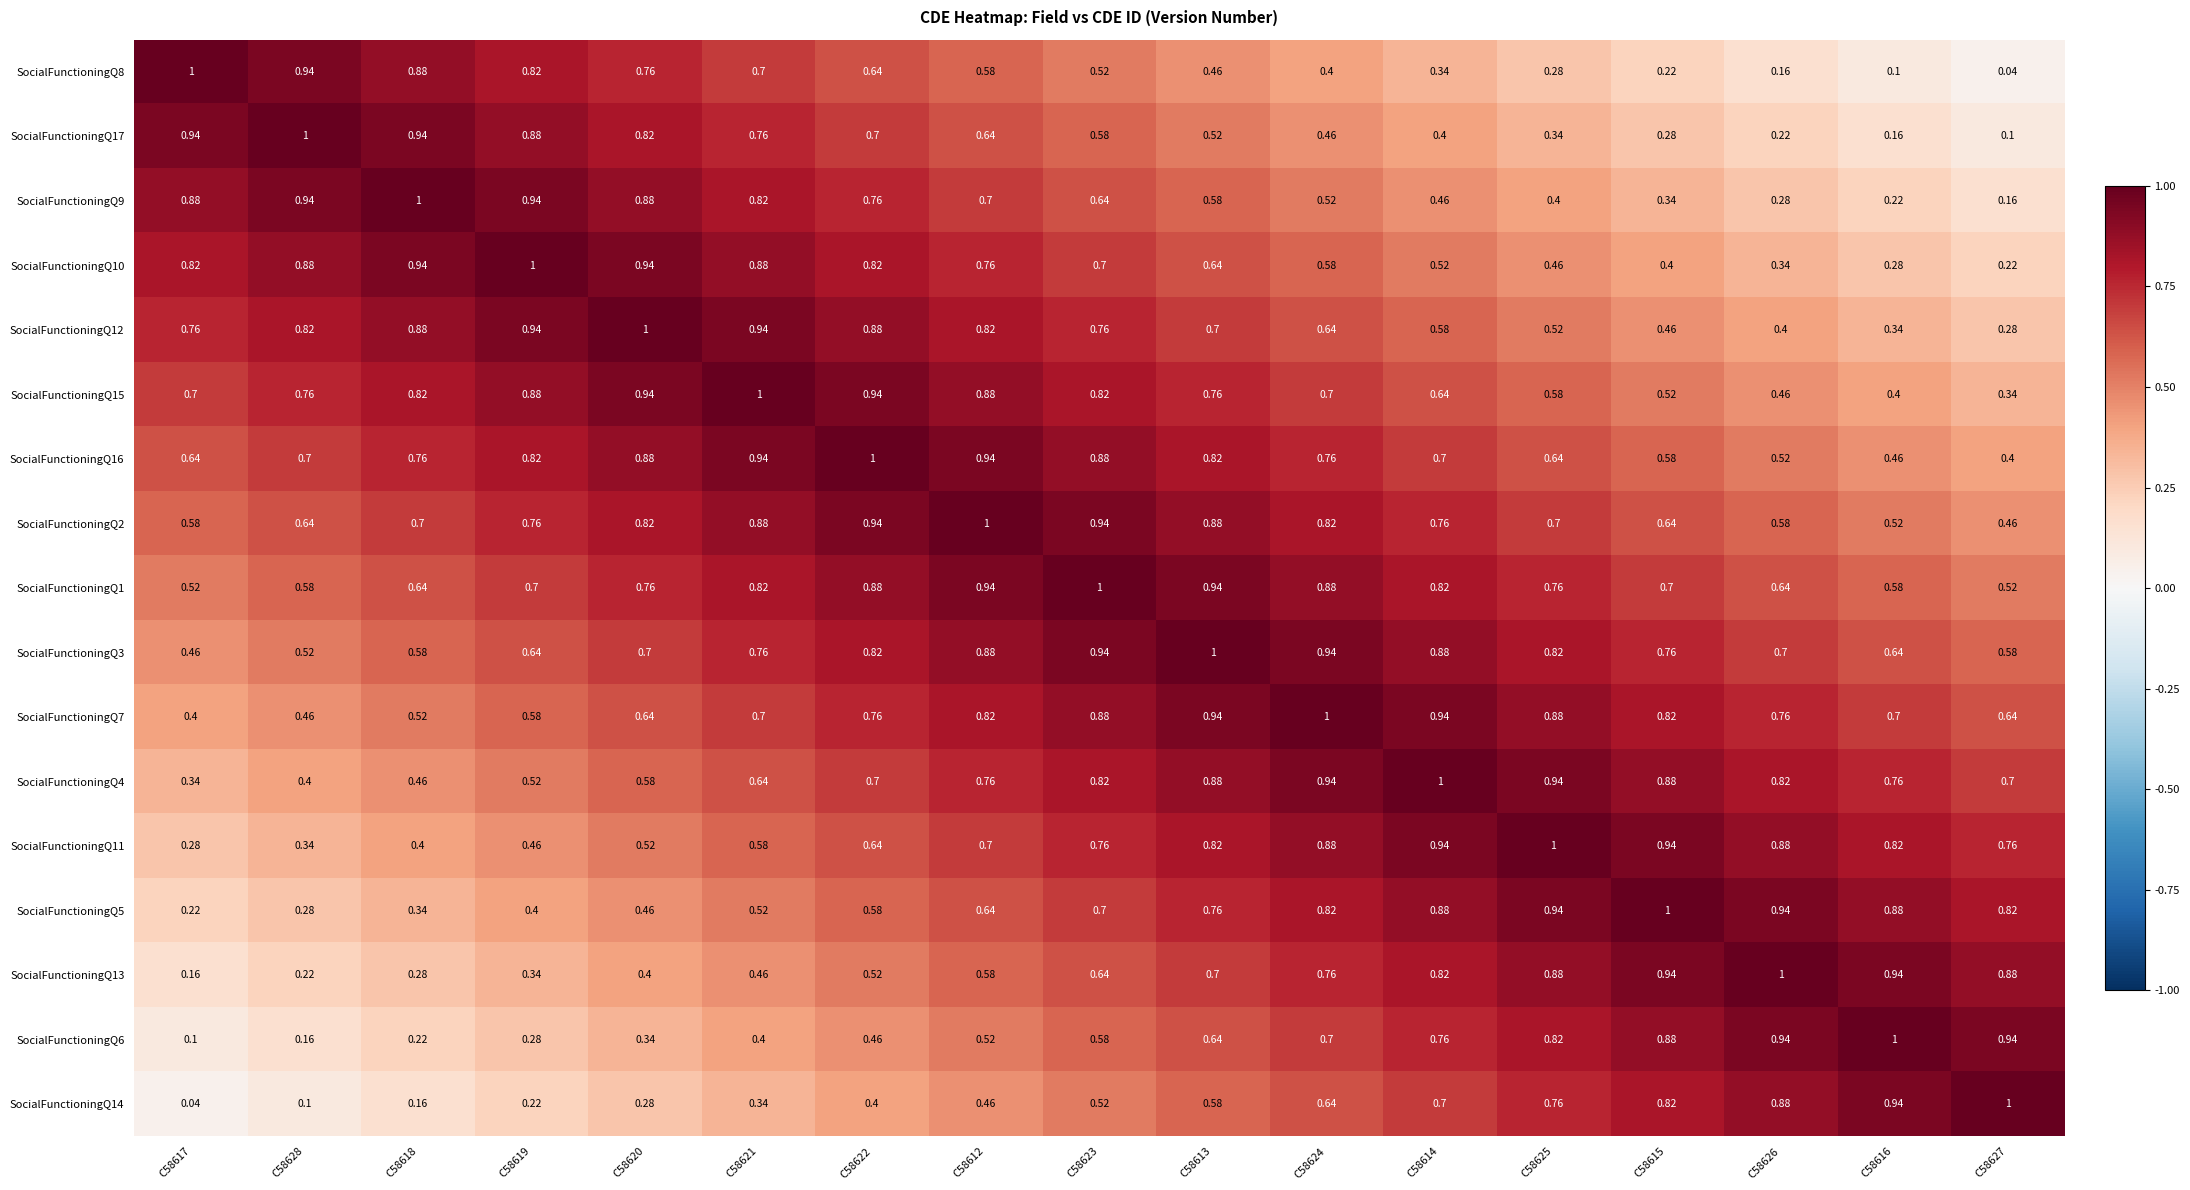

Is the value of SocialFunctioningQ4 at C58622 greater than the value of SocialFunctioningQ6 at C58613?

Yes